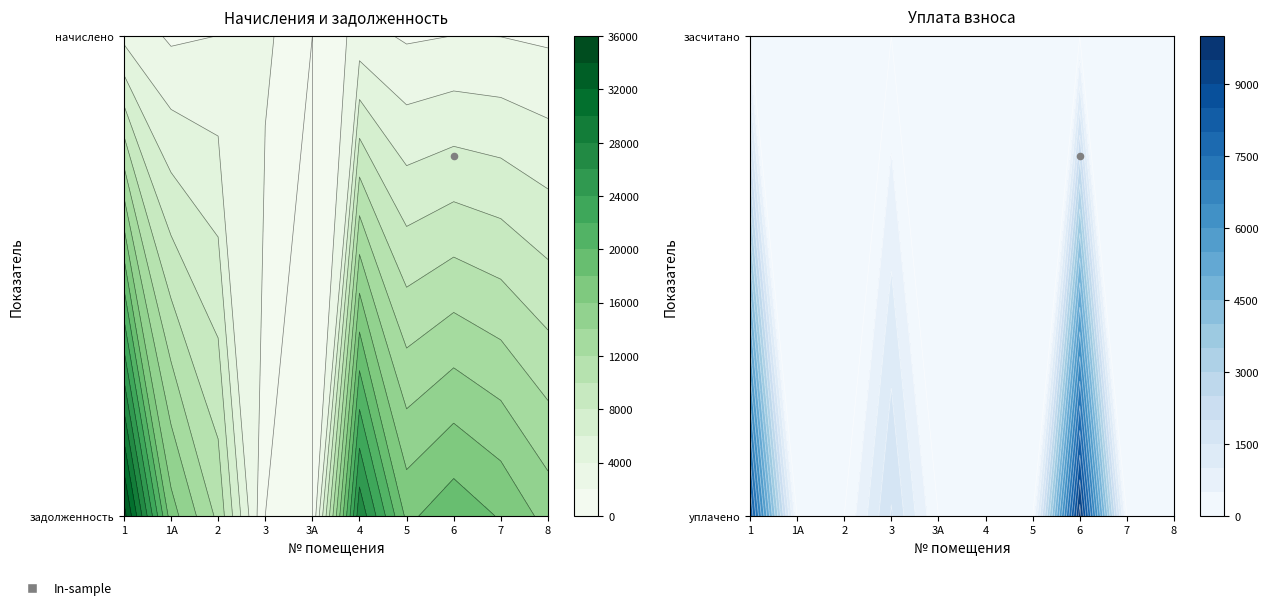

At which label is 1 closest to 17443?

2